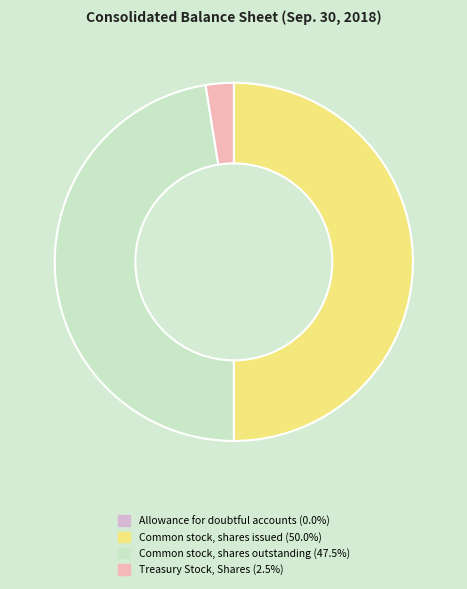

Does Common stock, shares outstanding account for over 50% of the chart?

No